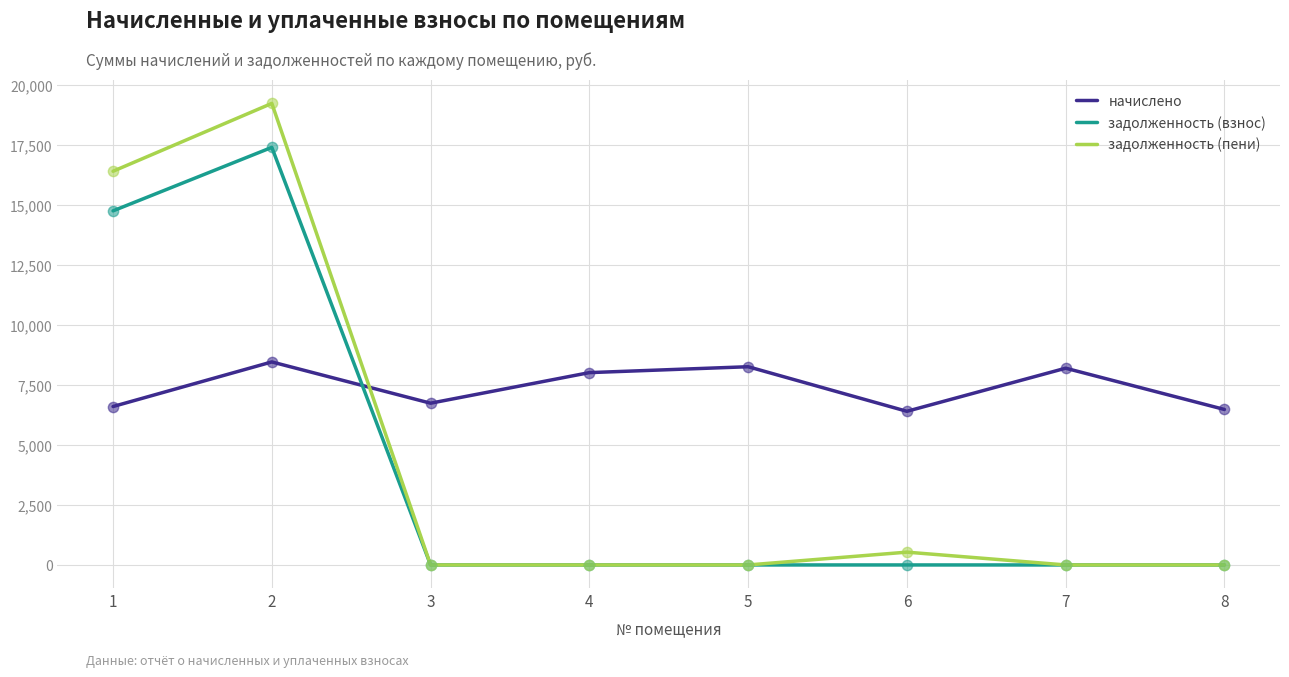

What is the difference between the highest and lowest values at 1?

9807.8